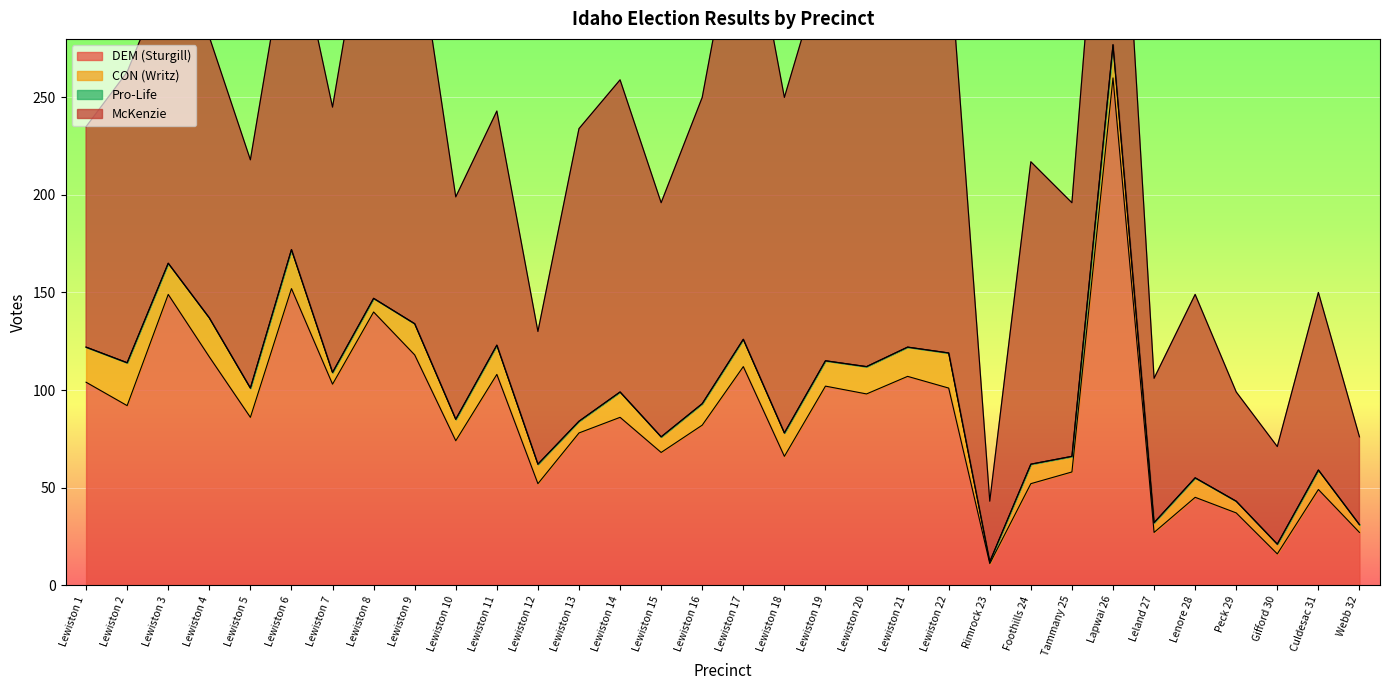

Is it true that DEM (Sturgill) equals 200 at Lewiston 17?

False